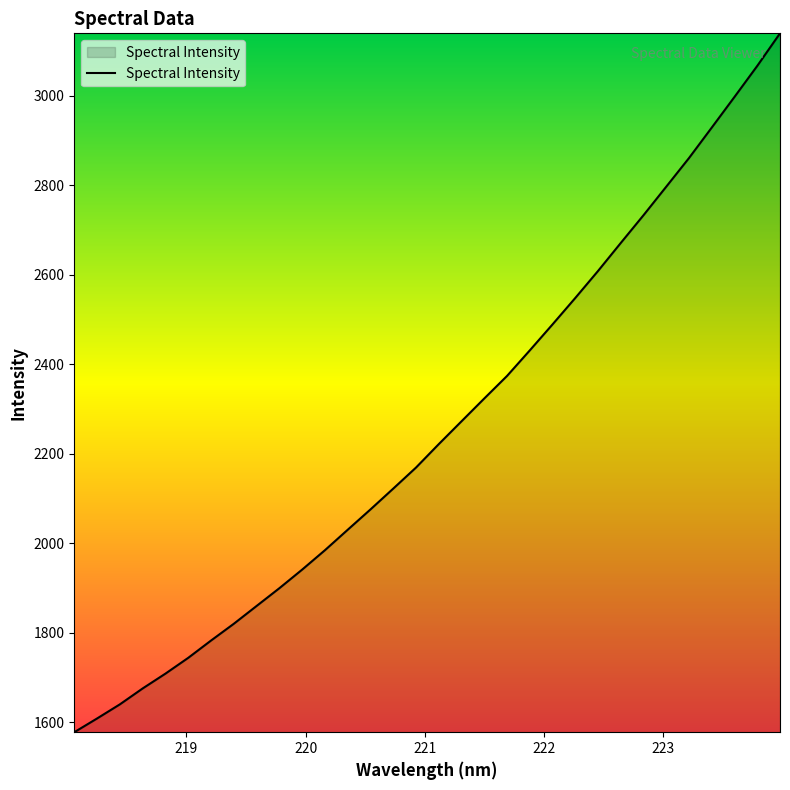

What is the difference between the maximum and minimum values?

1562.6